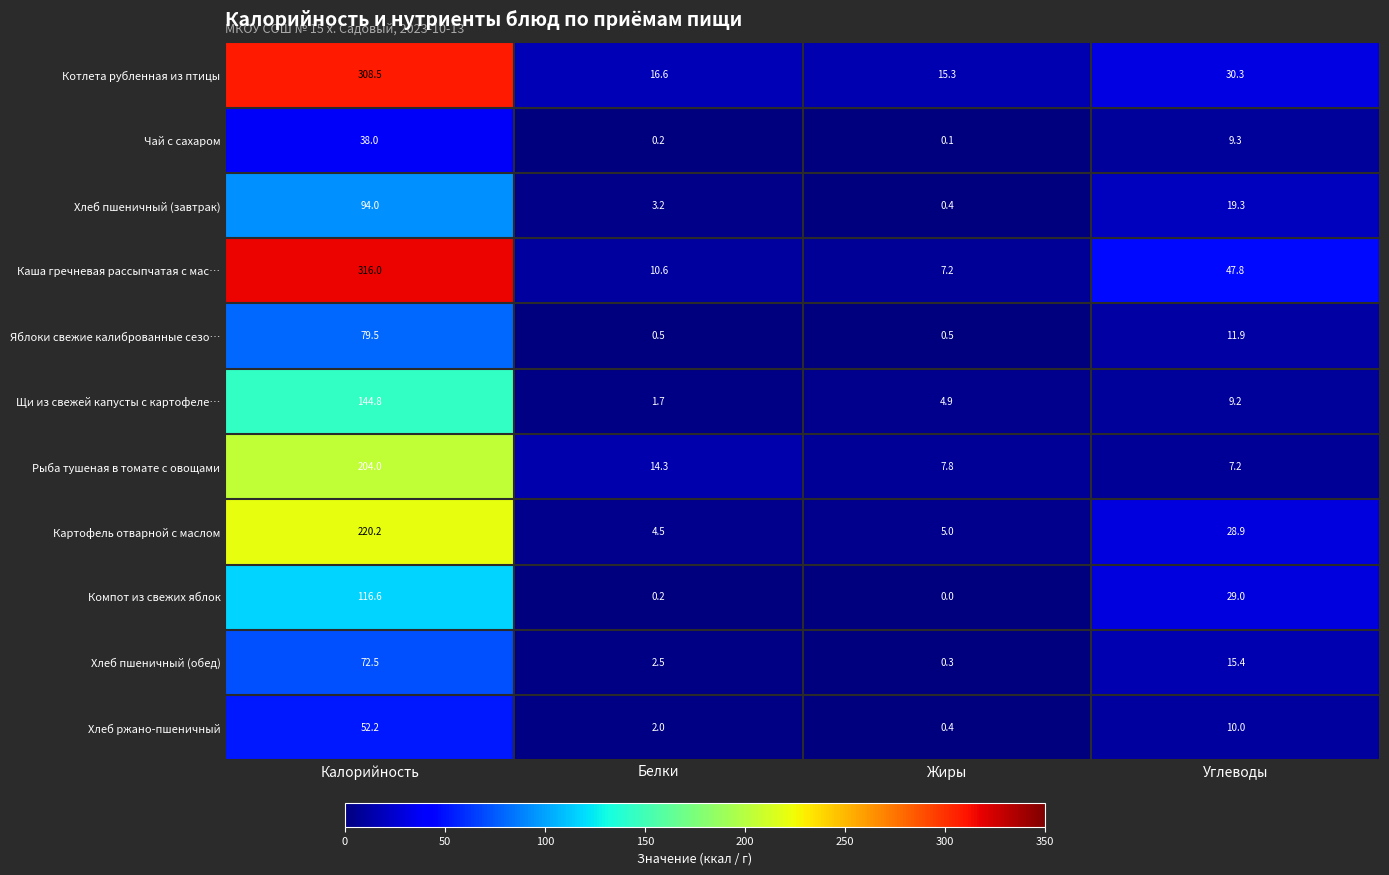

Where does the Компот из свежих яблок series first go above 29?

Калорийность